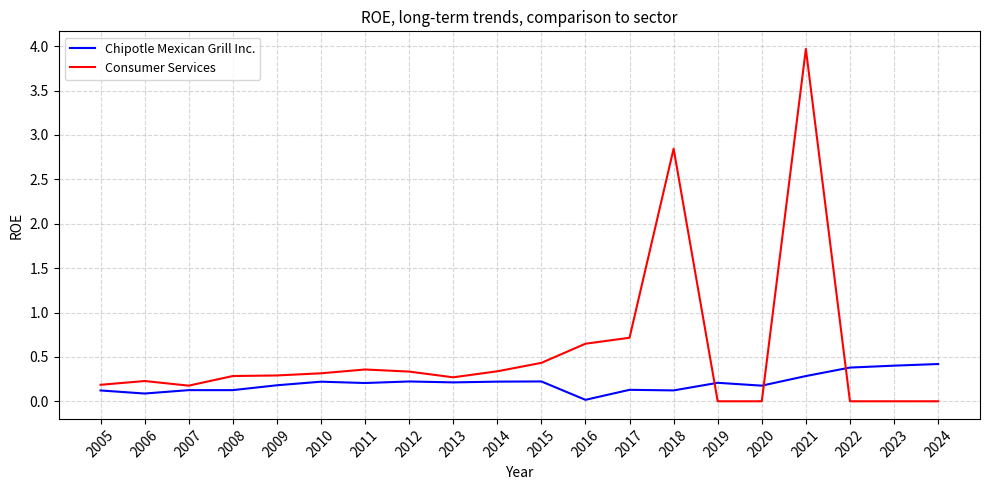

List the series in order of their peak value, highest first.

Consumer Services, Chipotle Mexican Grill Inc.